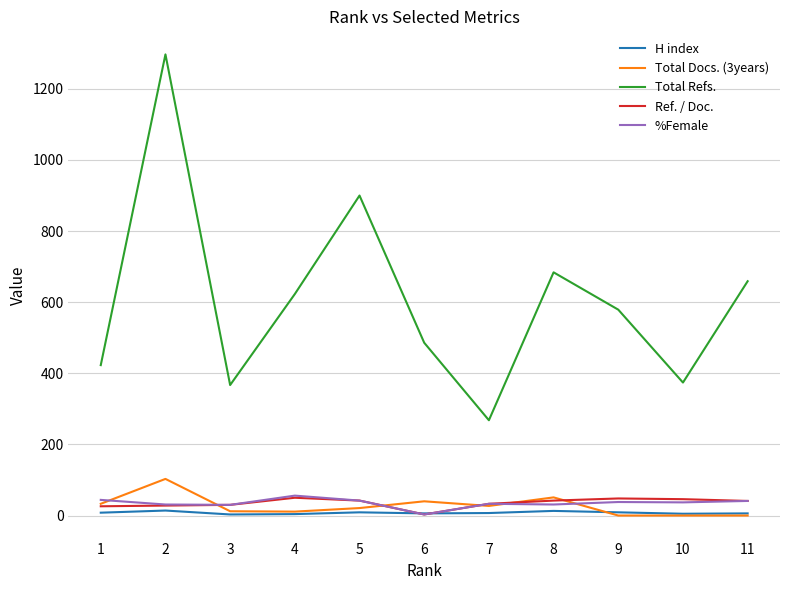

What is the highest value of the Ref. / Doc. series?

50